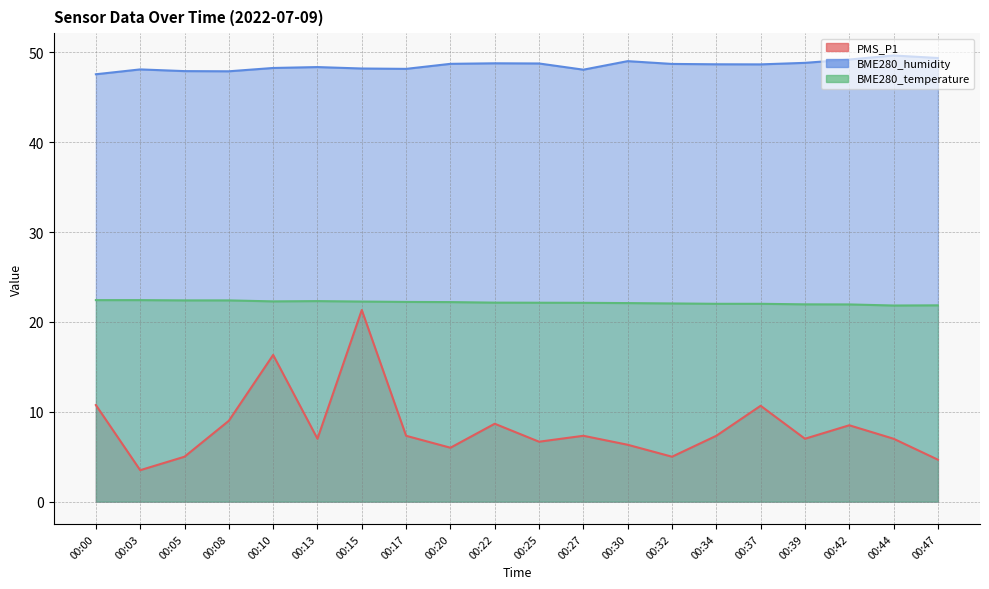

Where does the PMS_P1 series first go above 7?

00:00